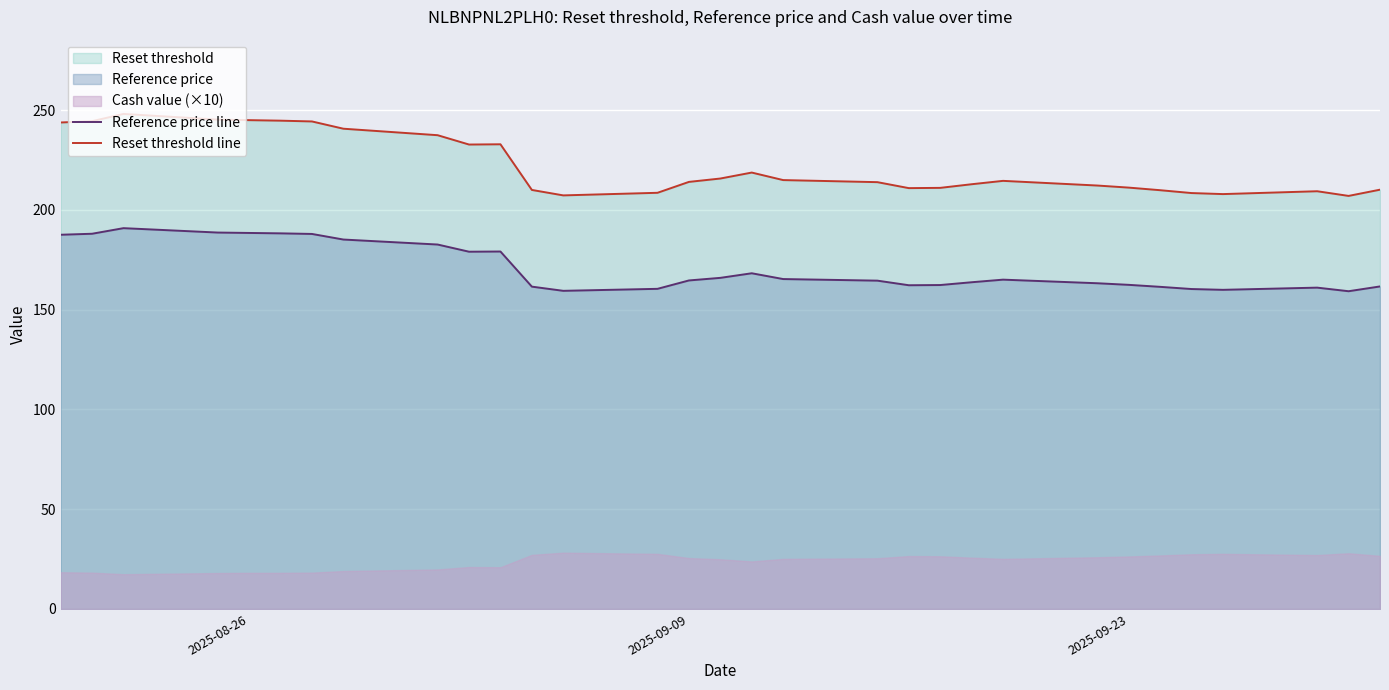

True or false: Reset threshold line has more than 2 points higher than both neighbors.

True